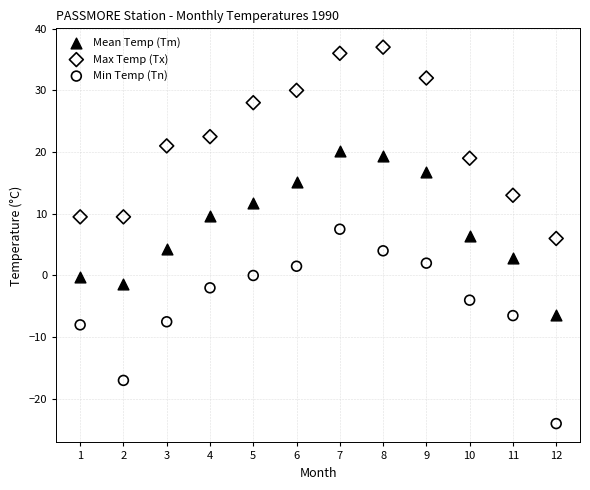

Which series reaches the maximum Y coordinate?

Max Temp (Tx)